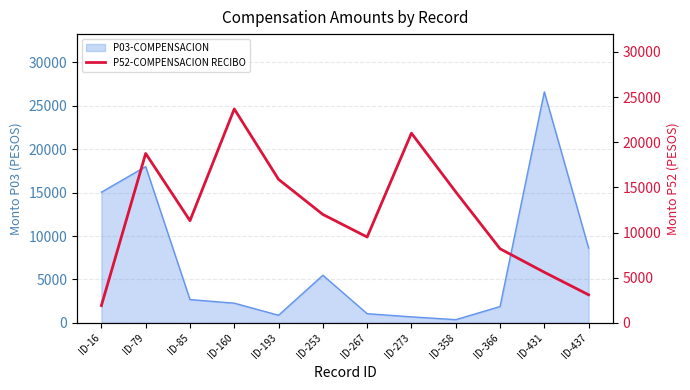

Between ID-366 and ID-79, which is larger?

ID-79